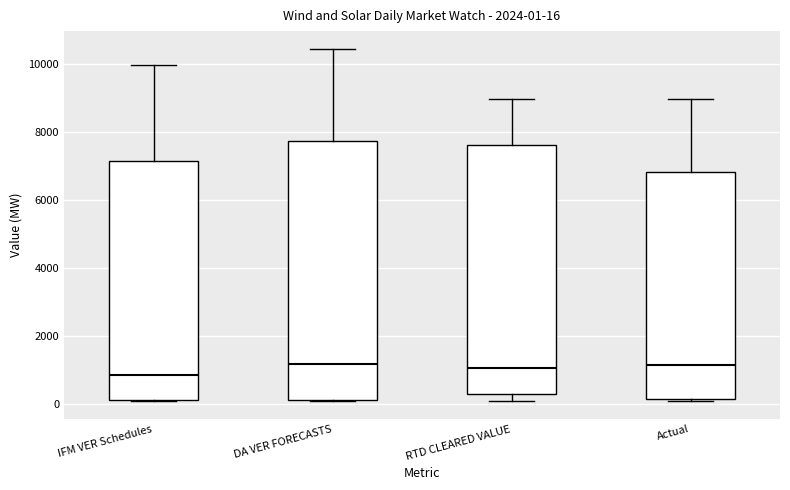

Comparing the boxes themselves (not the whiskers), which one is the tallest?

DA VER FORECASTS